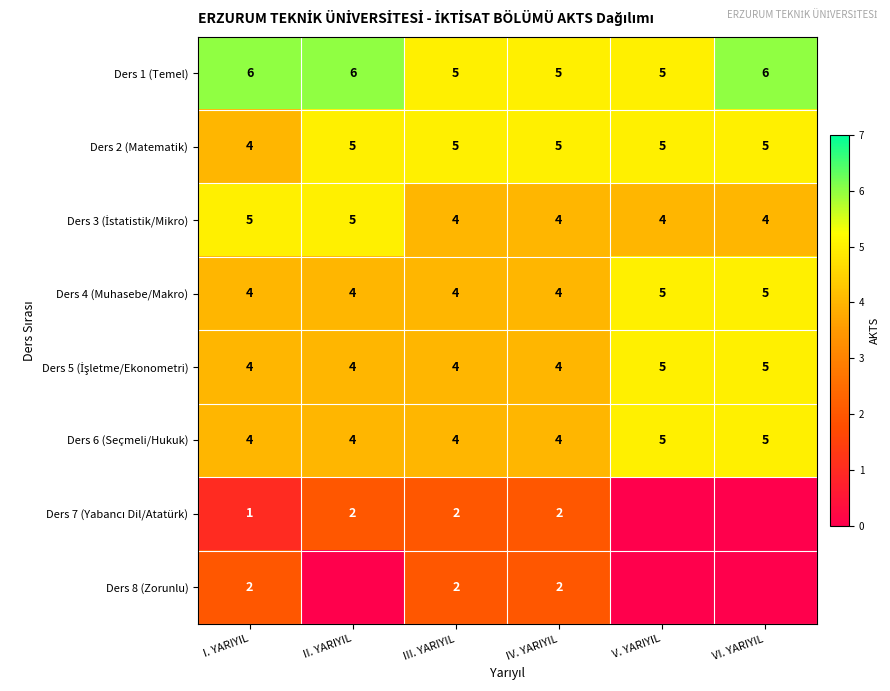

What is the sum of the Ders 8 (Zorunlu) values at III. YARIYIL and IV. YARIYIL?

4